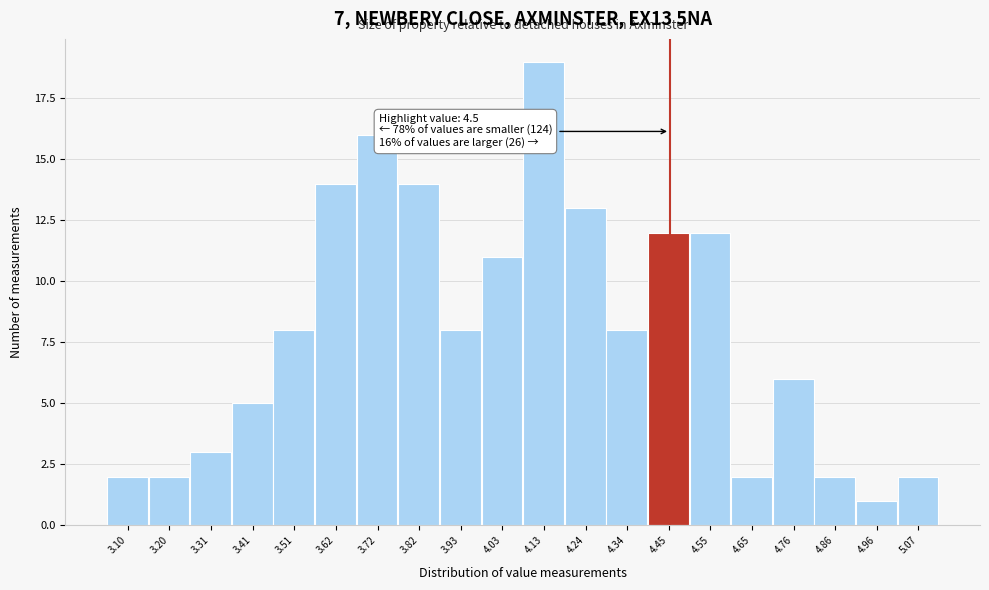

Reading left to right, what are all the values shown in this chart?

3.10=2	3.20=2	3.31=3	3.41=5	3.51=8	3.62=14	3.72=16	3.82=14	3.93=8	4.03=11	4.13=19	4.24=13	4.34=8	4.45=12	4.55=12	4.65=2	4.76=6	4.86=2	4.96=1	5.07=2